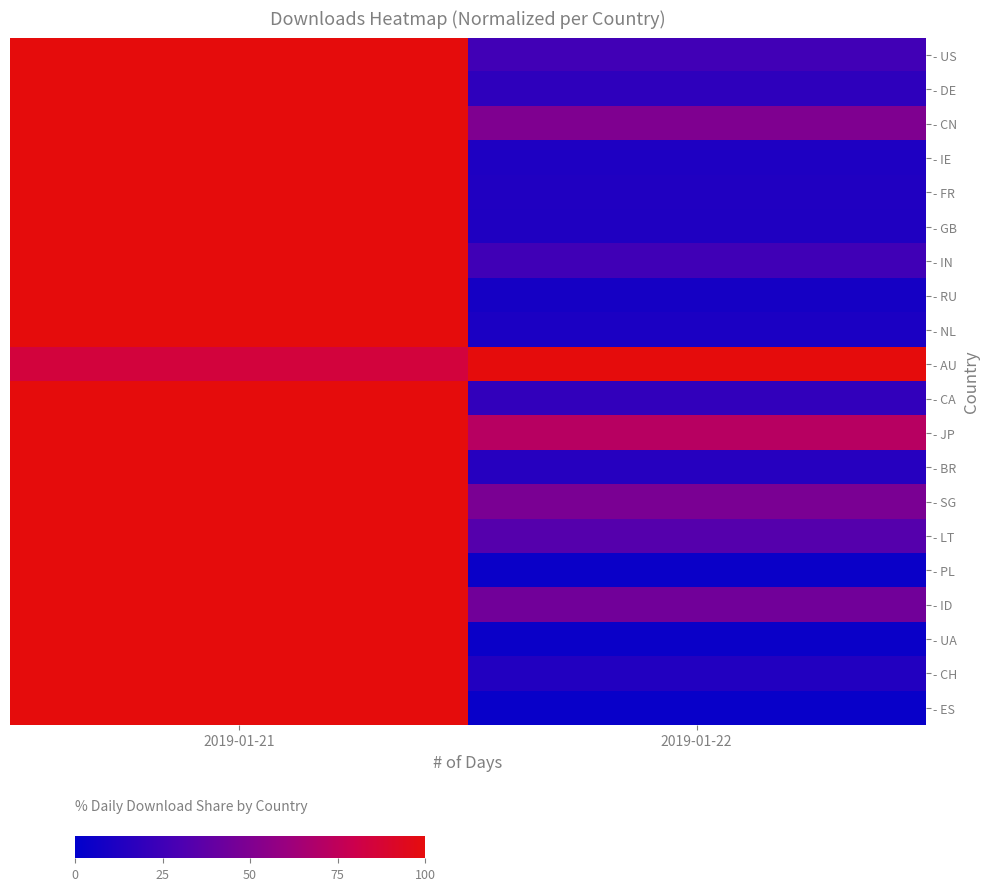

Which series has the largest range (max minus min)?

- ES